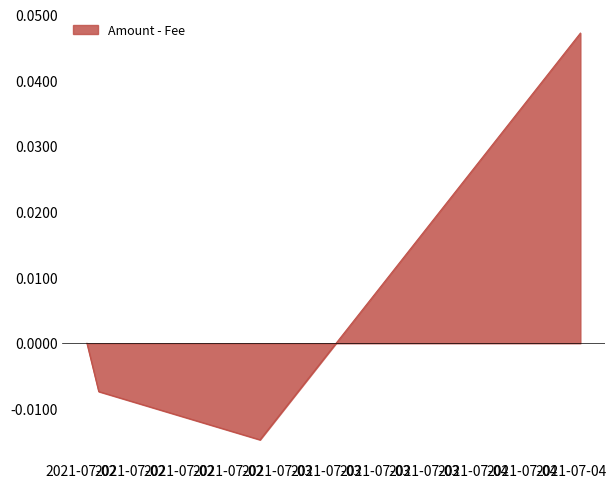

Count the number of data series in this chart.

1